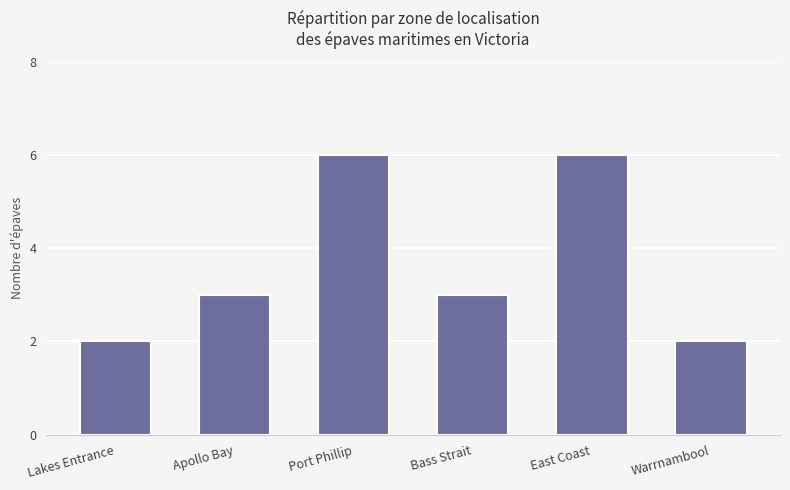

Is it true that the value at Port Phillip is 6?

True